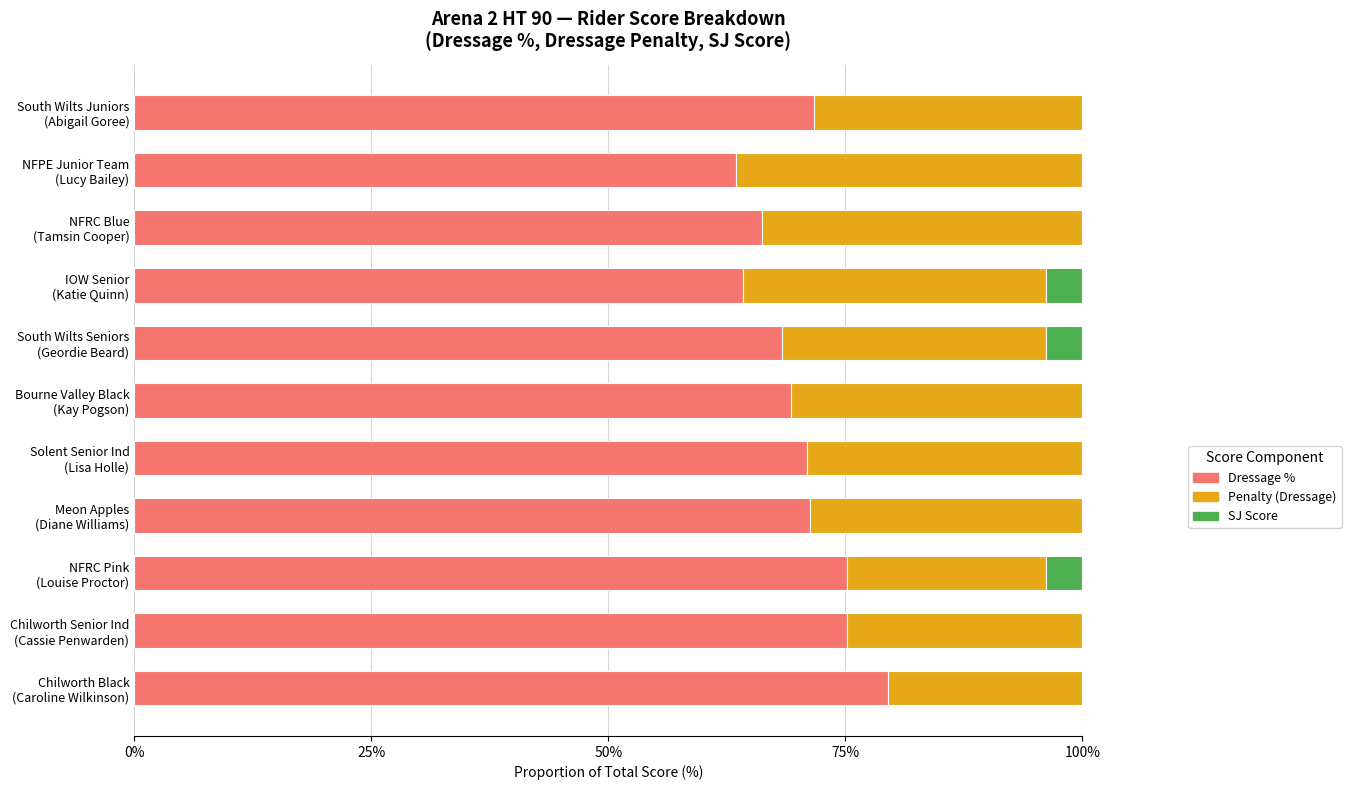

What are all the series names shown in the legend?

Dressage %, Penalty (Dressage), SJ Score